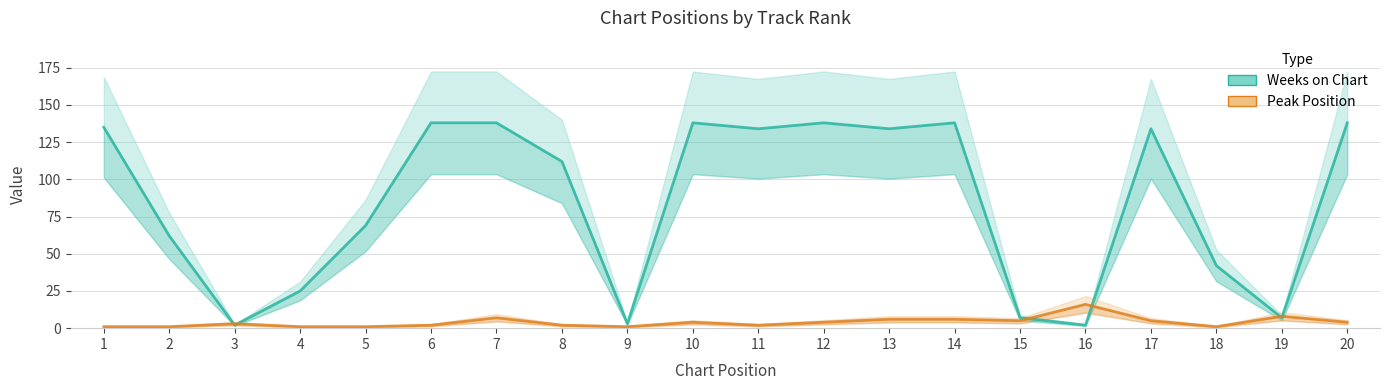

True or false: Peak Position and Weeks on Chart intersect in this chart.

True